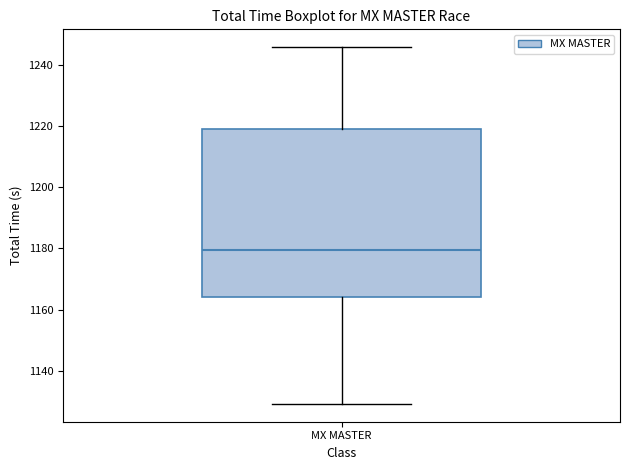

Read this box plot against the y-axis: the position of the median line, the range covered by the box, and the ends of both whiskers. The values are not printed on the chart, so give them approximately, as read against the axis.

median 1180, box 1164 to 1220, whiskers 1130 to 1246